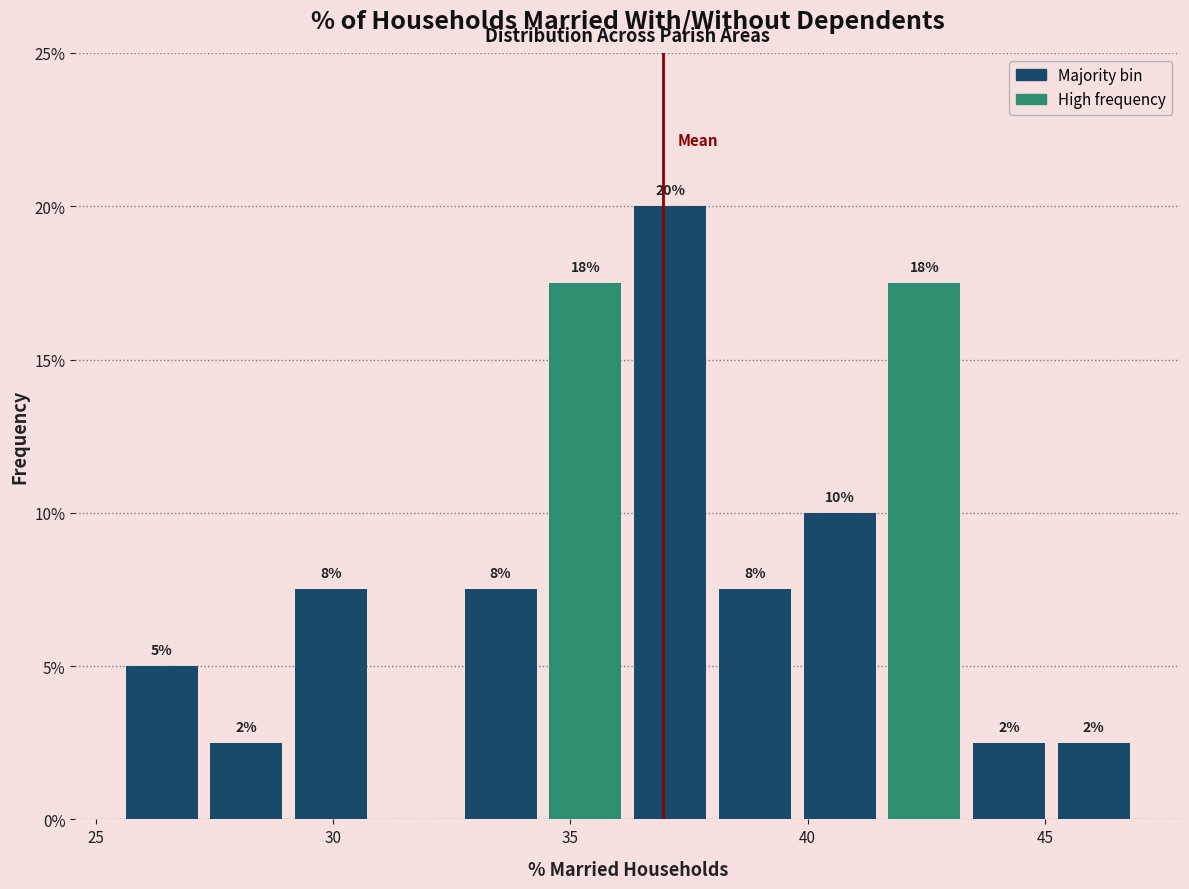

Around what value on the x-axis is the tallest bar? Give the approximate position of its centre, as read against the axis.

37.0